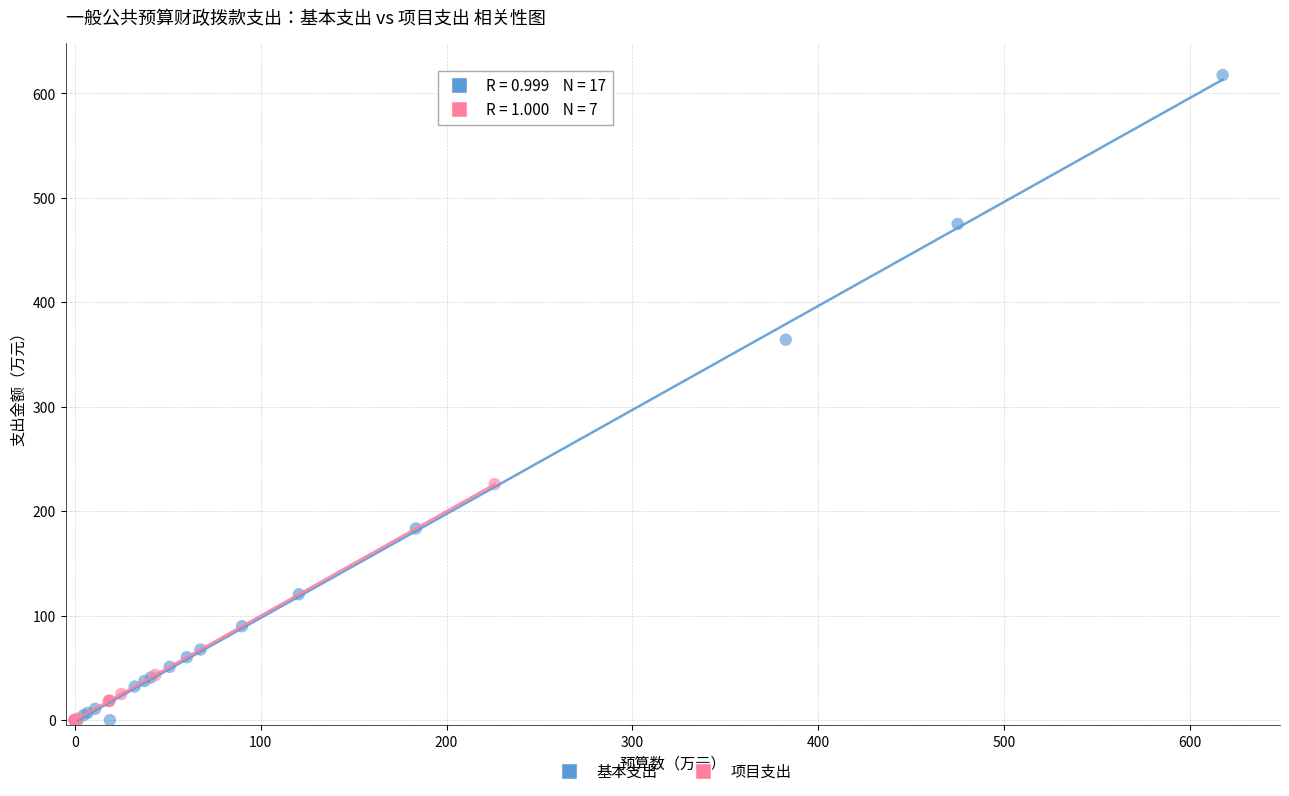

Which series contains the highest Y value?

基本支出